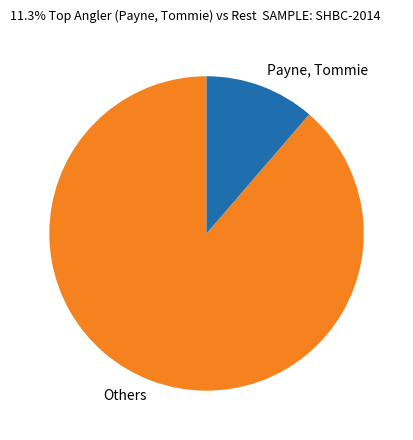

The Others slice represents 99% of the pie. True or false?

False